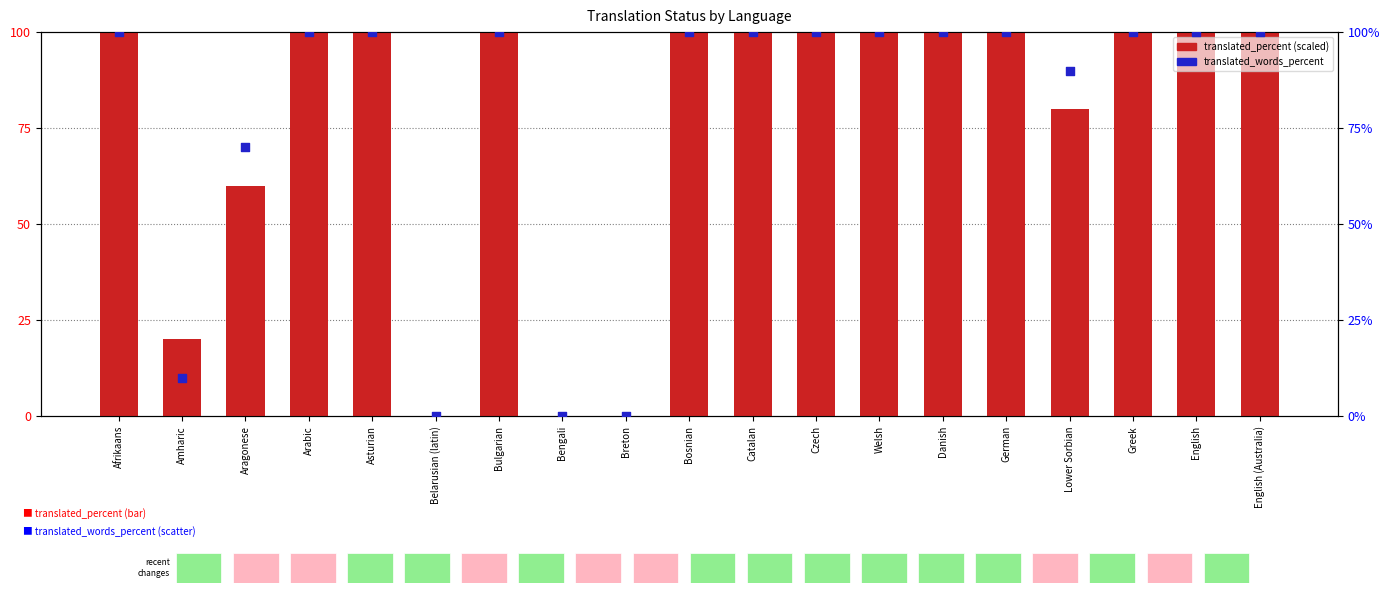

At which category is the sum across all series the highest?

Afrikaans